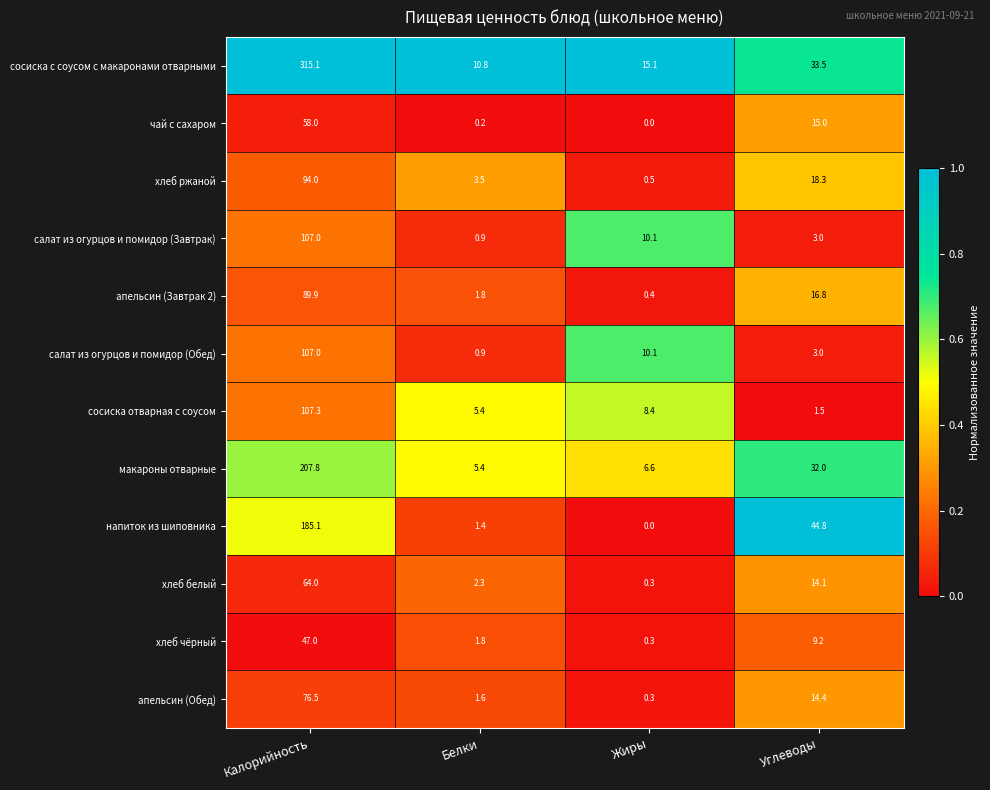

Is it true that хлеб чёрный equals 47.0 at Калорийность?

True